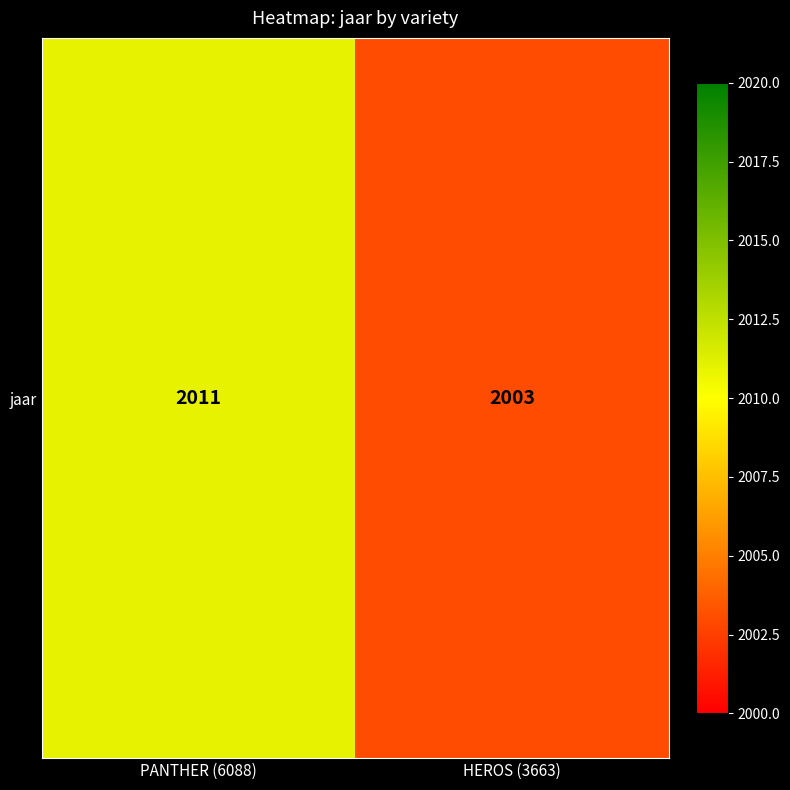

What is the change in value from PANTHER (6088) to HEROS (3663)?

-8